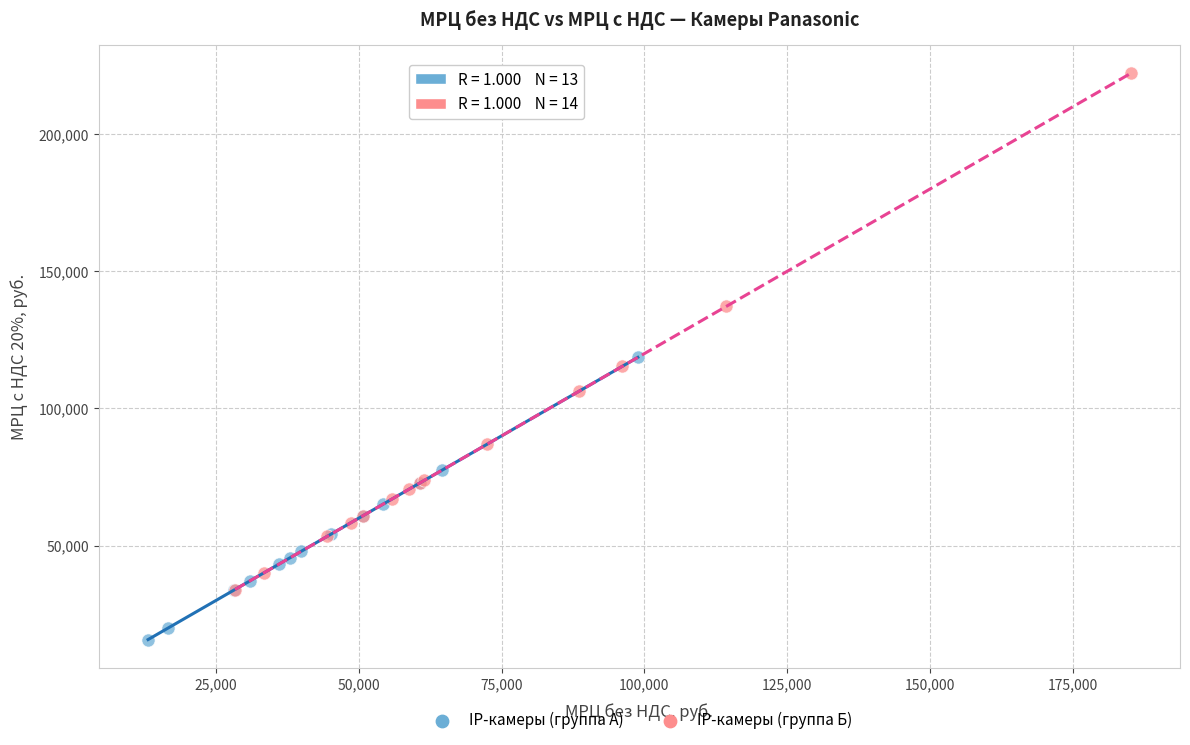

What are all the series names shown in the legend?

IP-камеры (группа А), IP-камеры (группа Б)